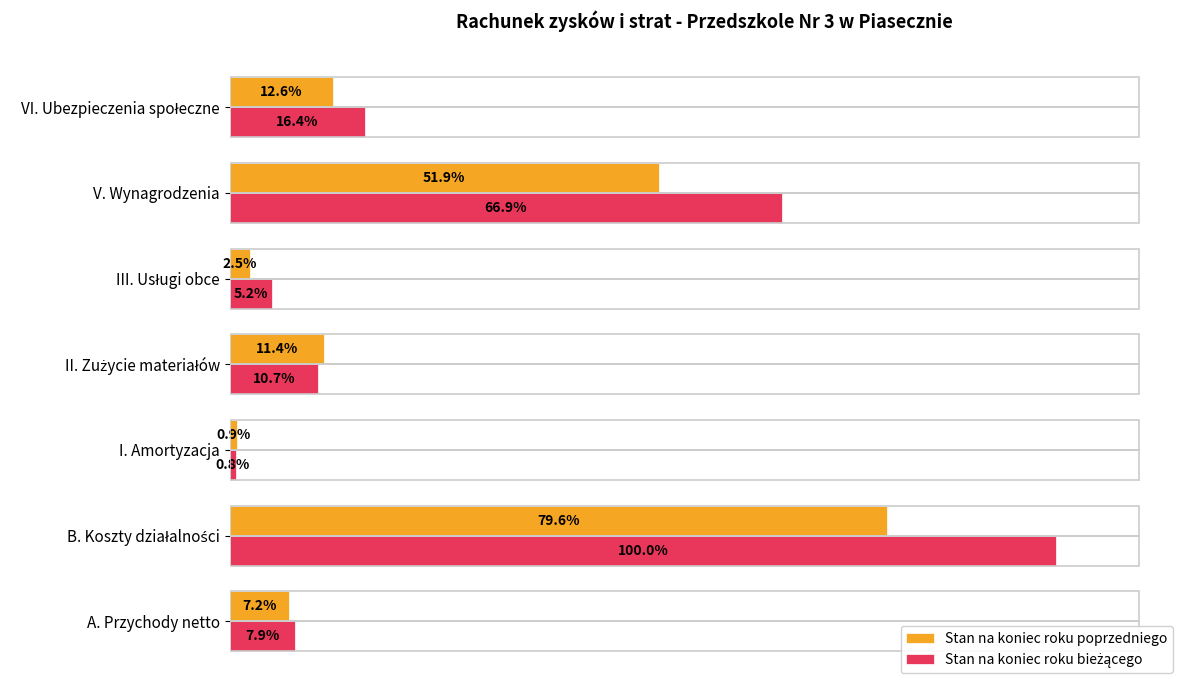

What is the highest value of the Stan na koniec roku poprzedniego series?

79.6